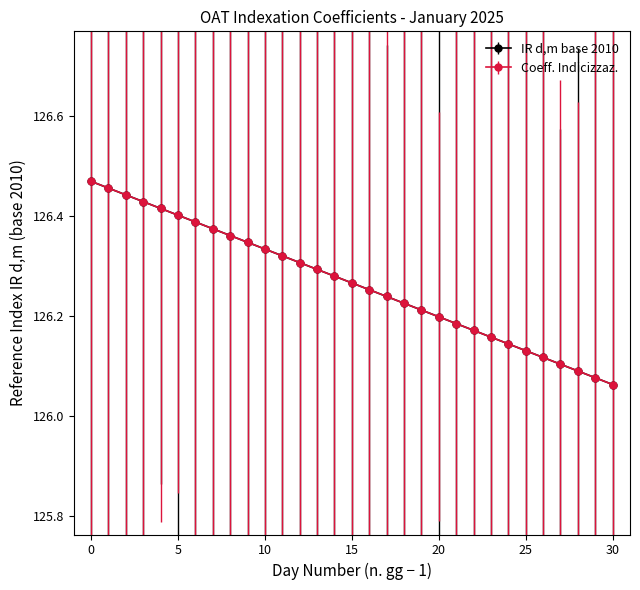

How many IR d,m base 2010 values are between 126 and 127?

31